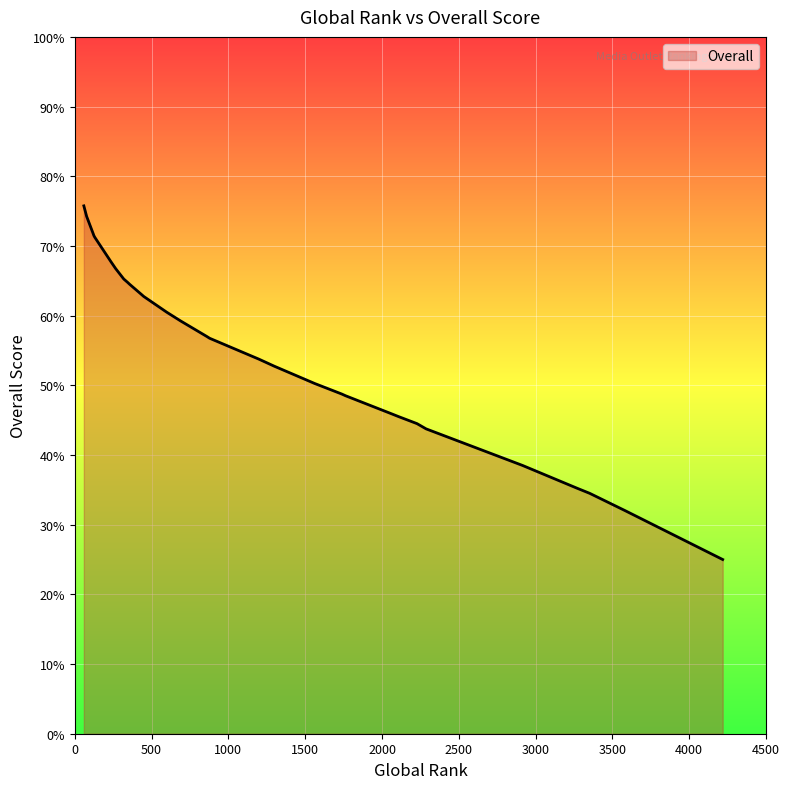

True or false: the data shows 71.5 at 124.

True